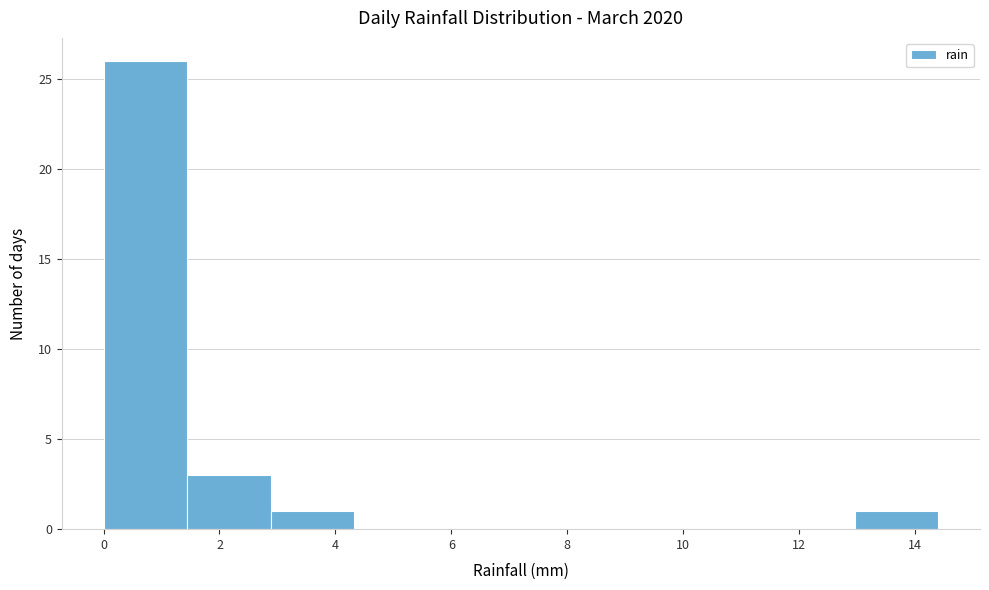

Over which range of the x-axis is the bar tallest?

0.00 to 1.44